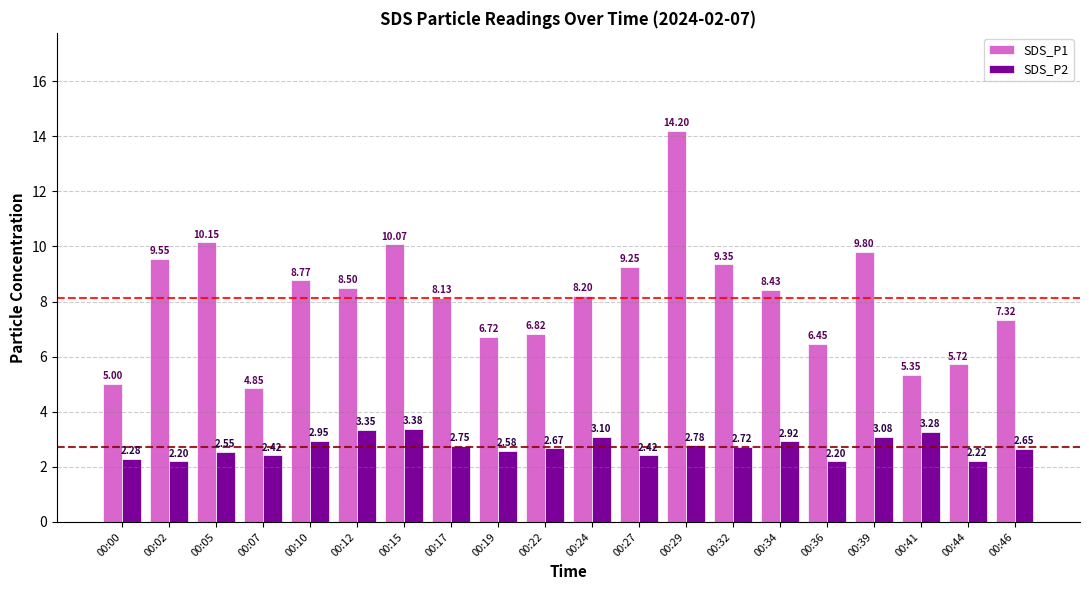

Are the bars horizontal?

No